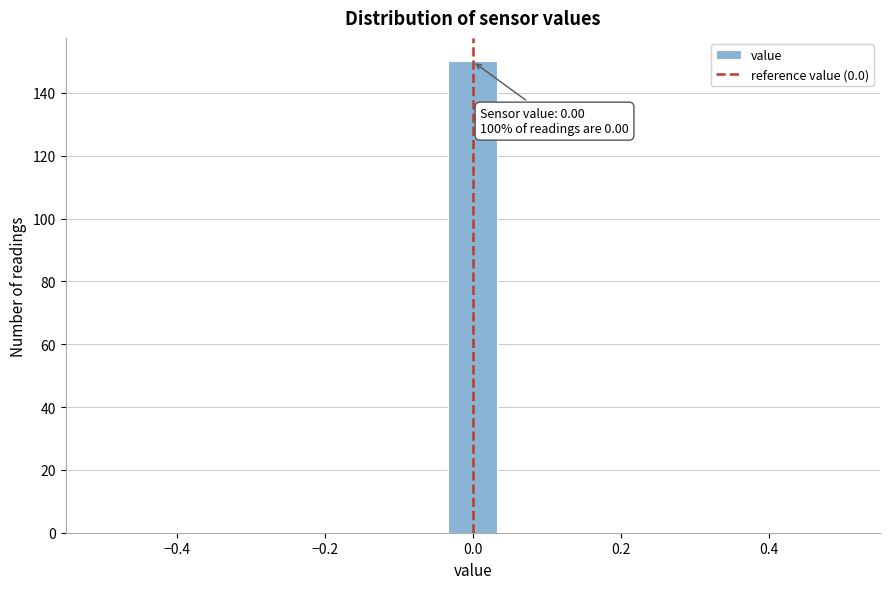

Read against the x-axis, roughly where is the centre of the tallest bar?

0.00